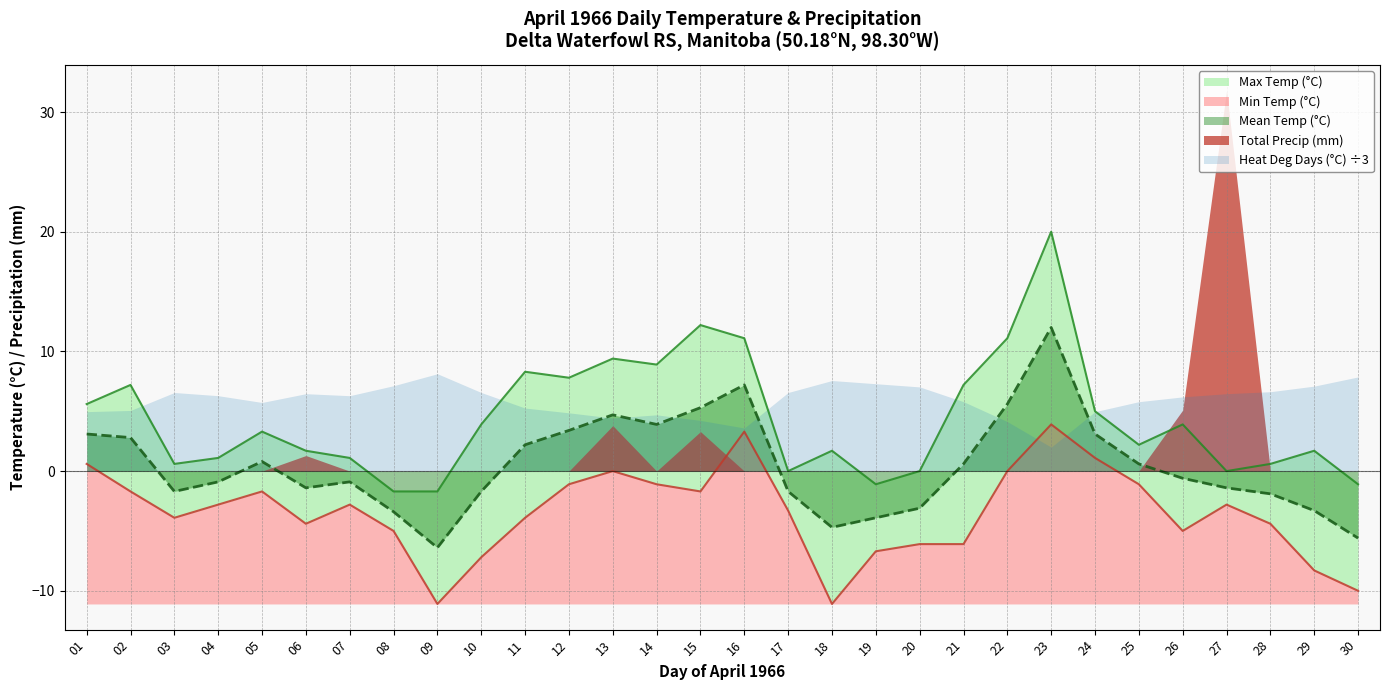

At which label is Max Temp (°C) closest to 9?

14